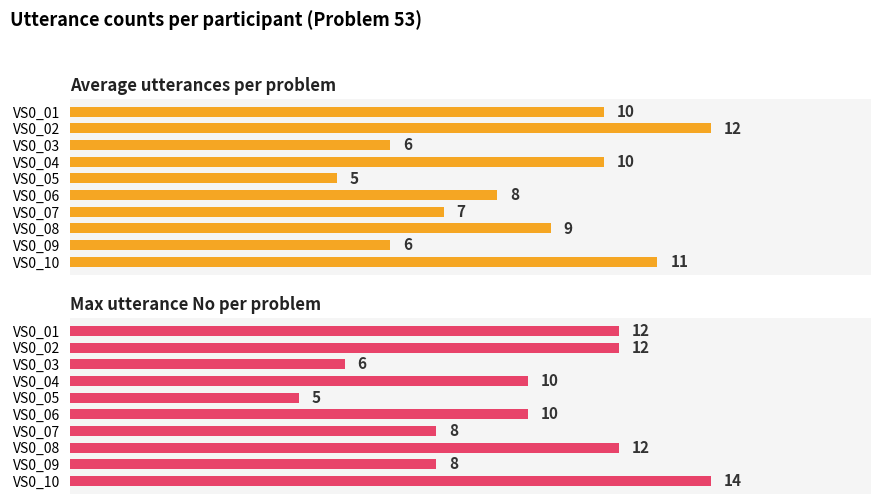

Which has a higher value, VS0_03 or VS0_04?

VS0_04